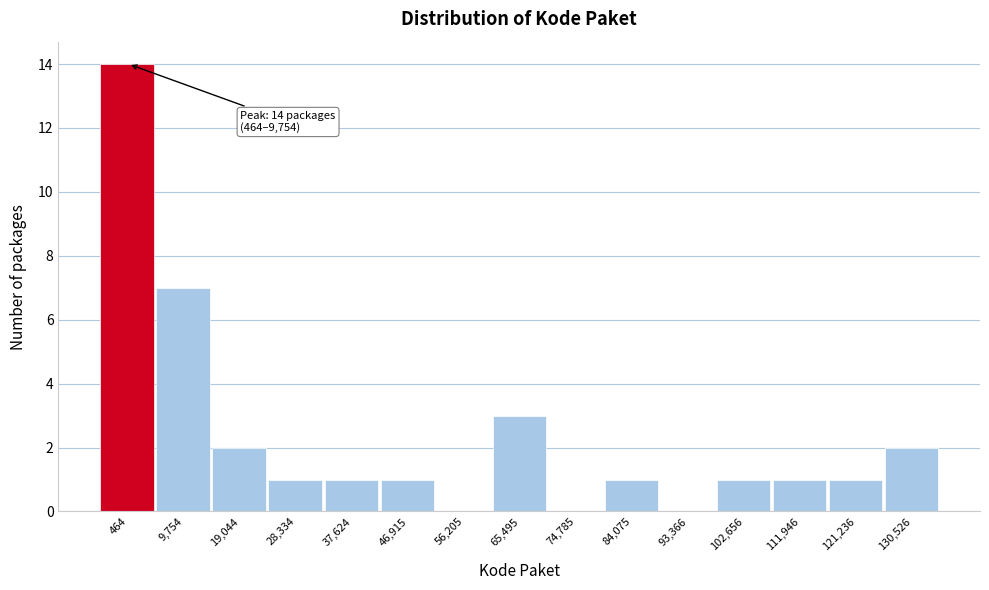

Reading left to right, transcribe all the data shown in this chart.

464=14	9,754=7	19,044=2	28,334=1	37,624=1	46,915=1	56,205=0	65,495=3	74,785=0	84,075=1	93,366=0	102,656=1	111,946=1	121,236=1	130,526=2